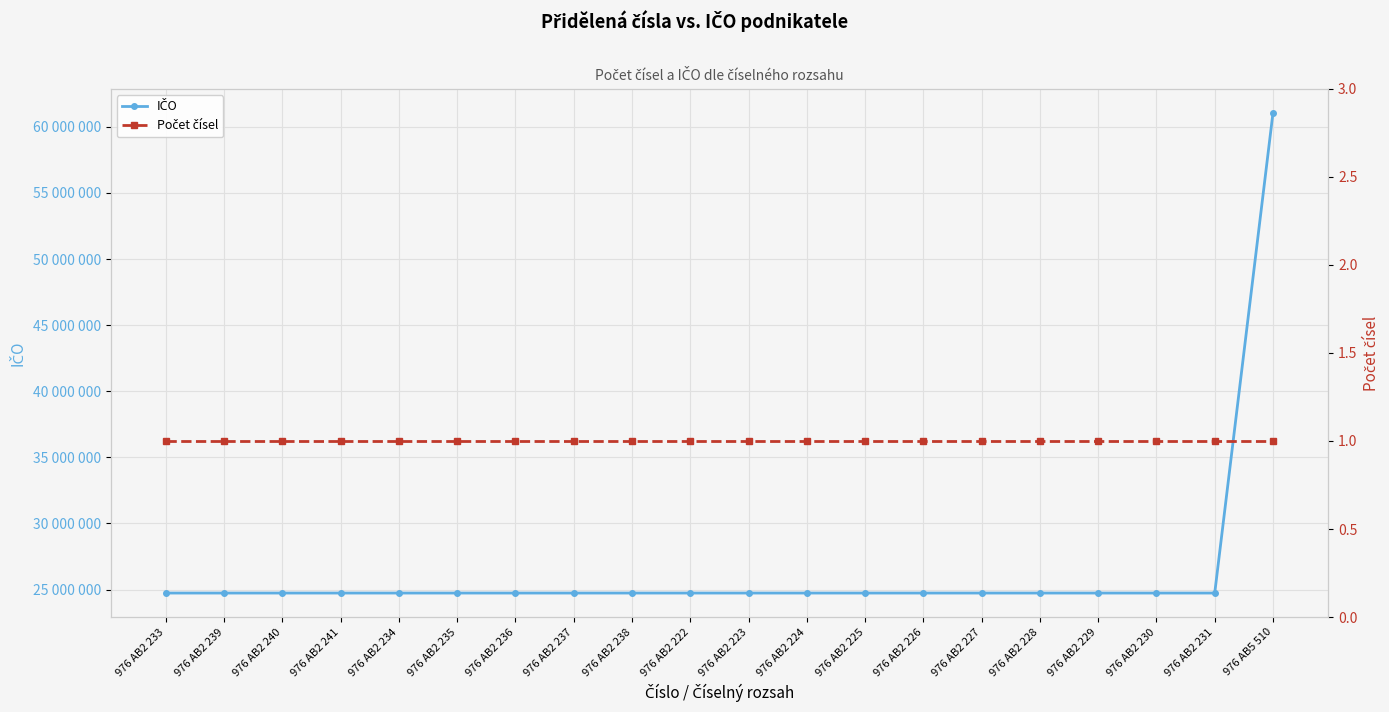

What is the spread (max minus min) of values at 976 AB2 241?

24738874